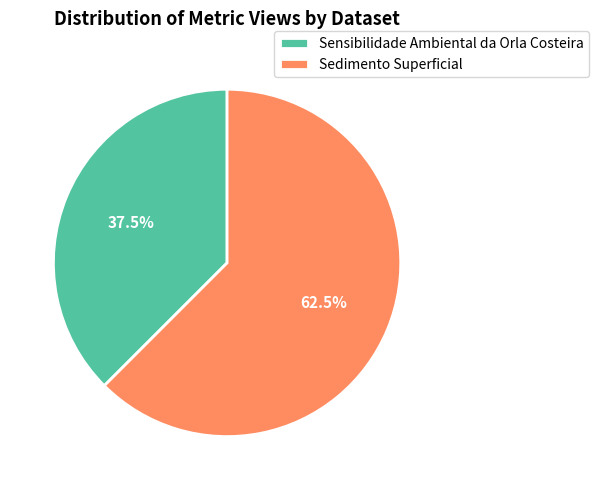

Is there any slice that represents more than half of the pie?

Yes